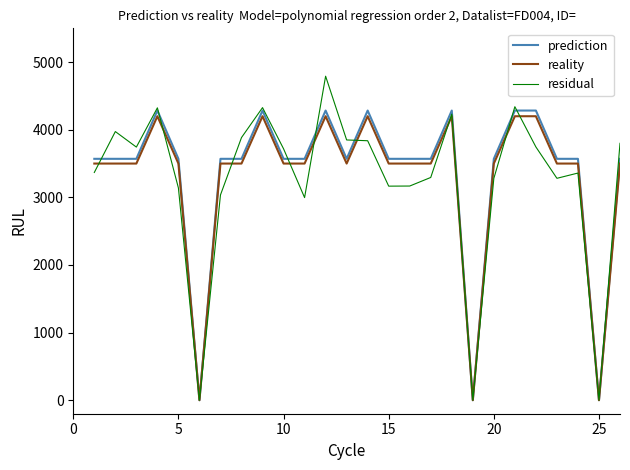

Which series has the widest spread of values?

residual